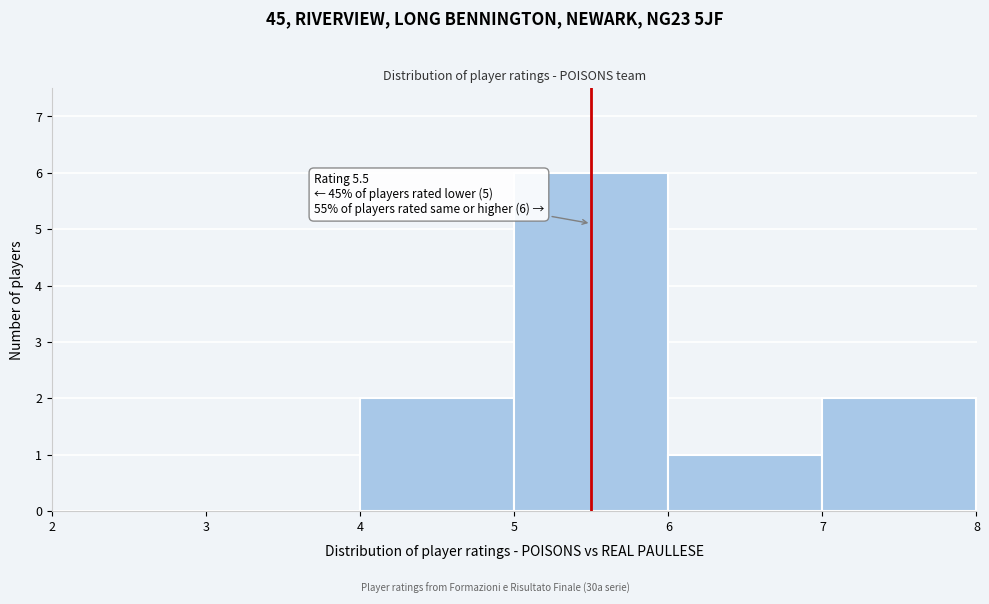

Which range on the x-axis has the tallest bar?

5 to 6